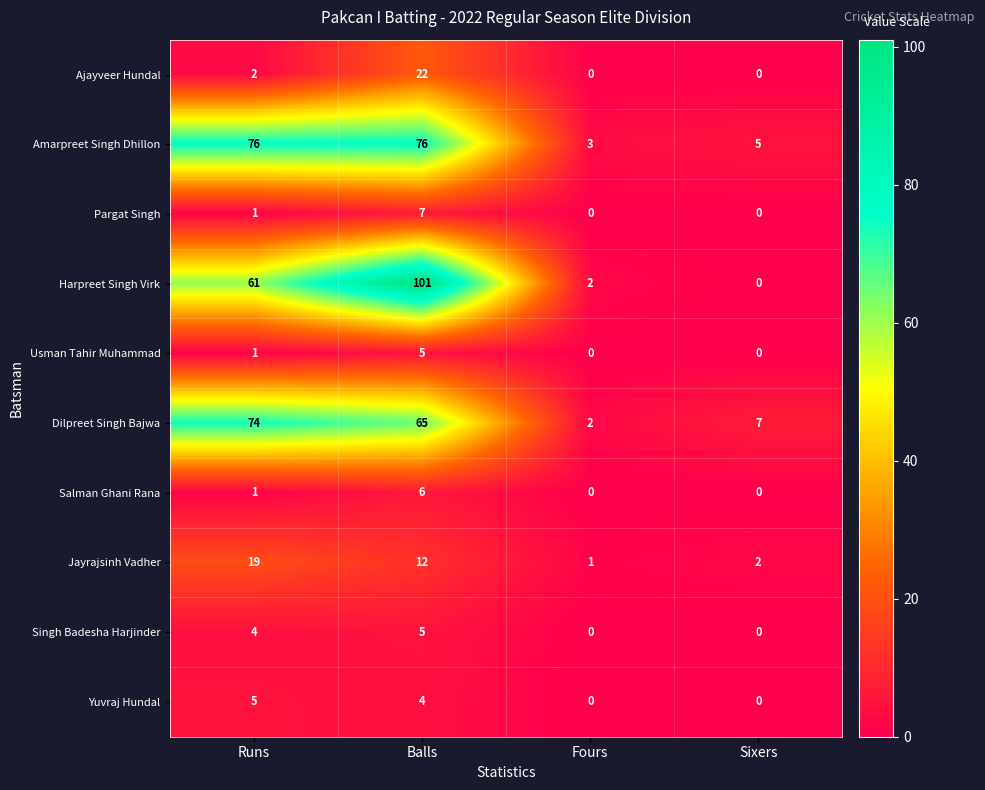

True or false: Singh Badesha Harjinder has a value of 2 at Fours.

False